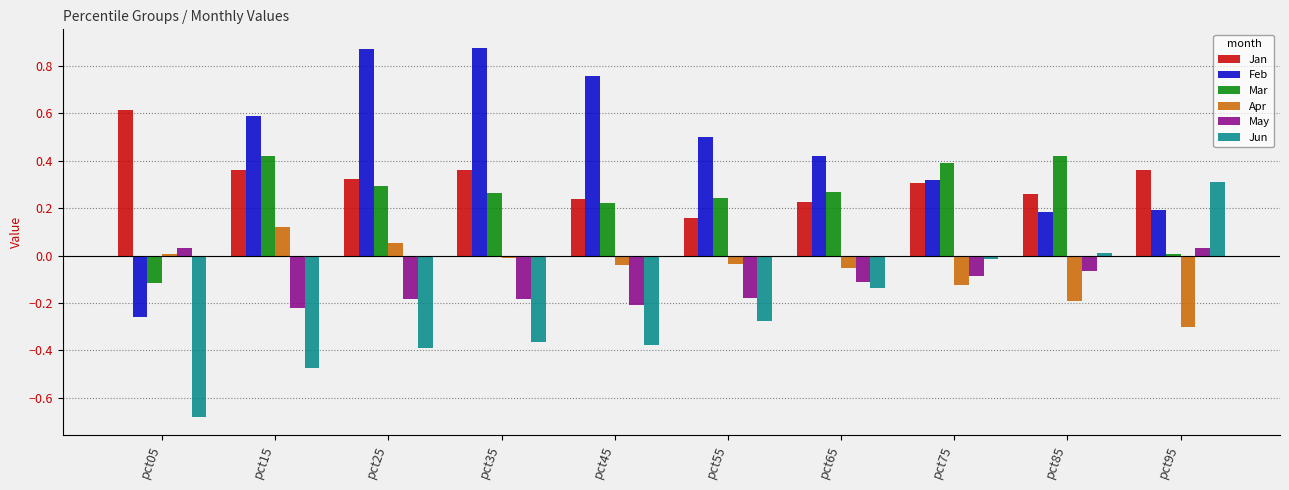

What is the difference between the maximum and minimum values in the Jun series?

1.0